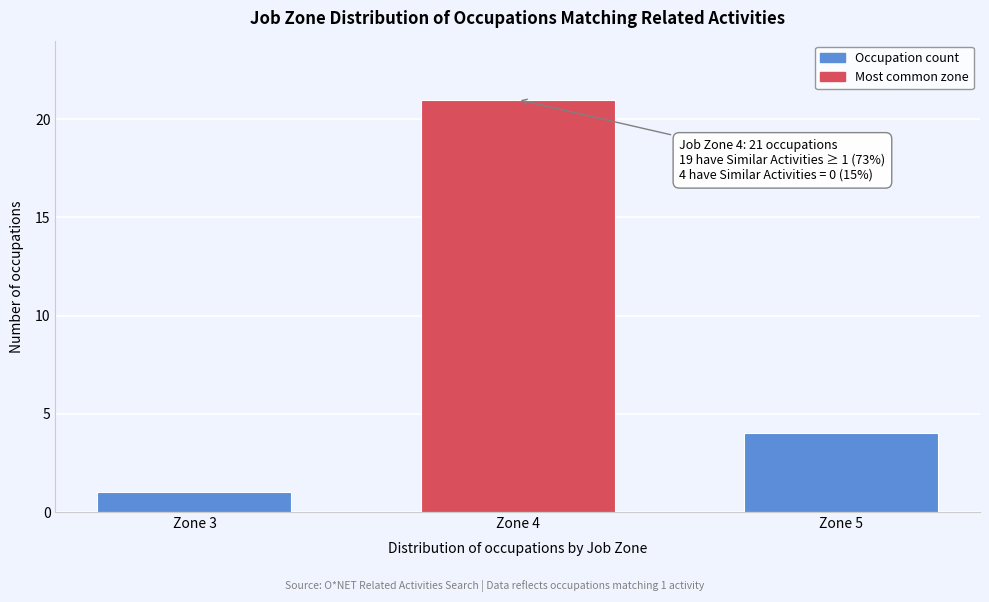

Reading left to right, what are all the values shown in this chart?

1	21	4